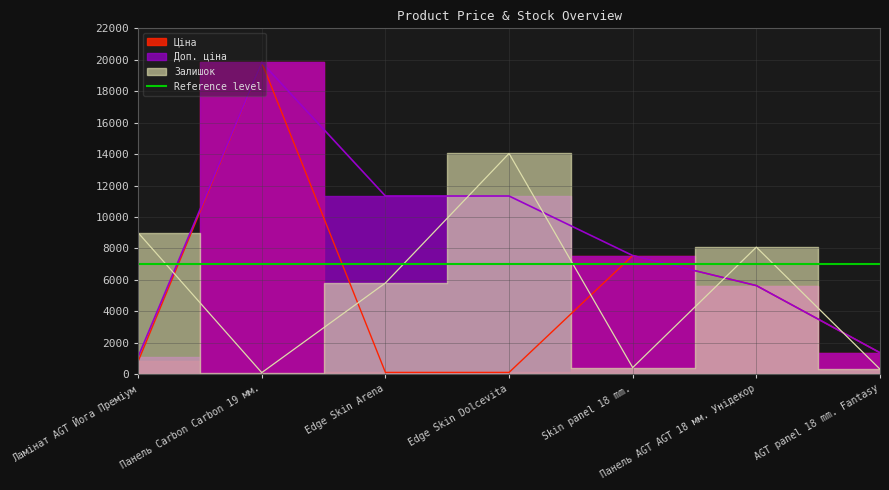

What is the average value of the Доп. ціна series?

8307.0